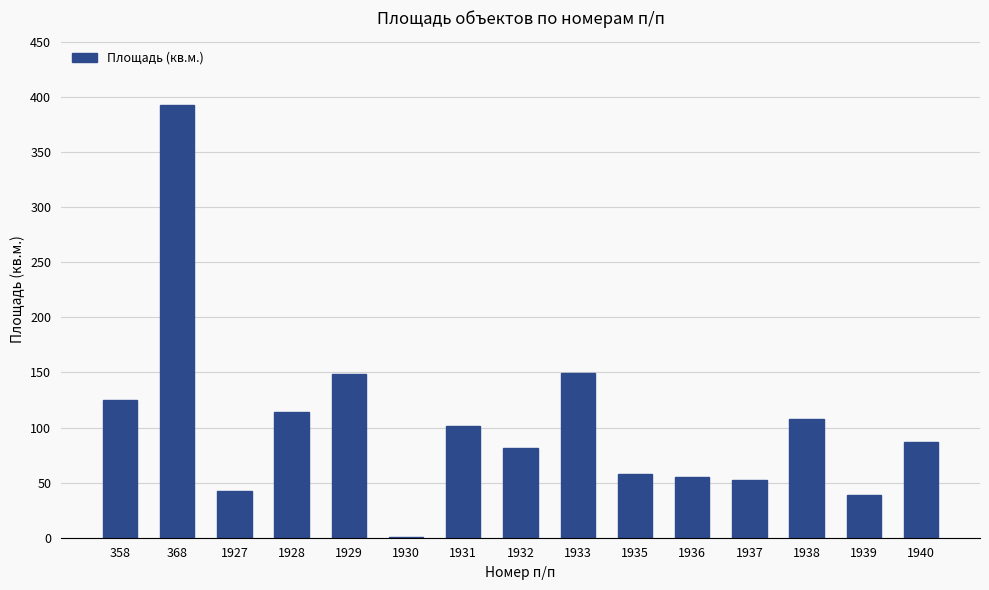

Which category has the highest value across all series?

368